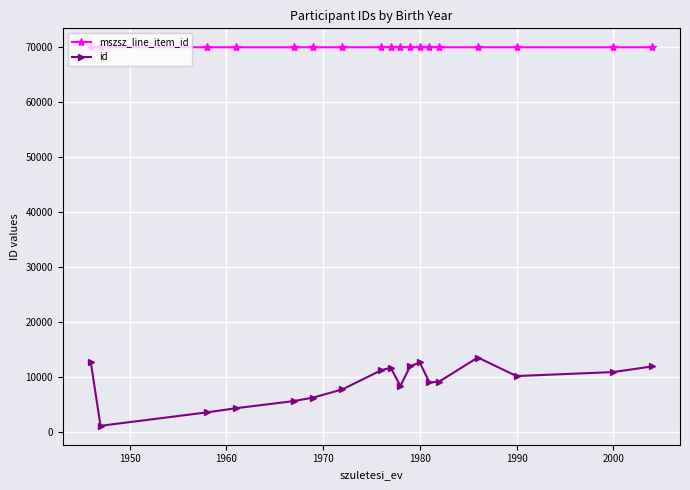

How many lines are shown in the chart?

2